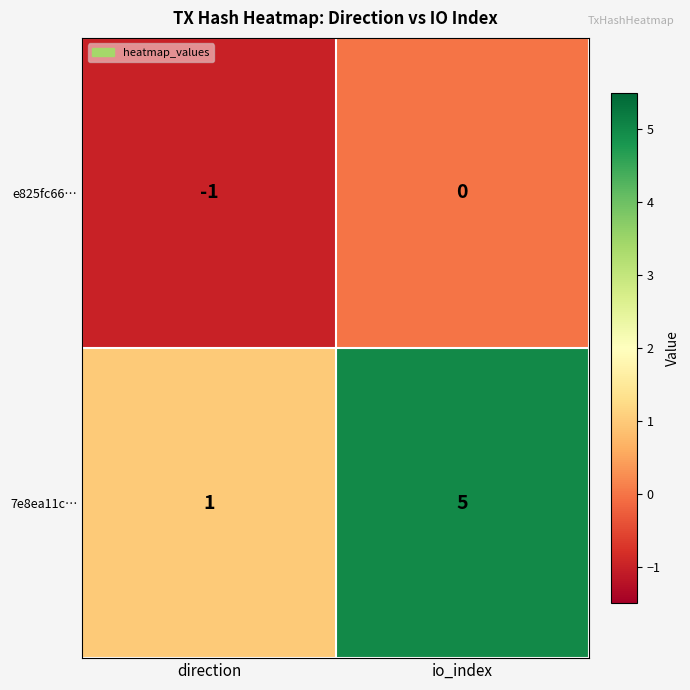

Reading left to right, what are all the values shown in this chart?

e825fc66…: direction=-1	io_index=0
7e8ea11c…: direction=1	io_index=5